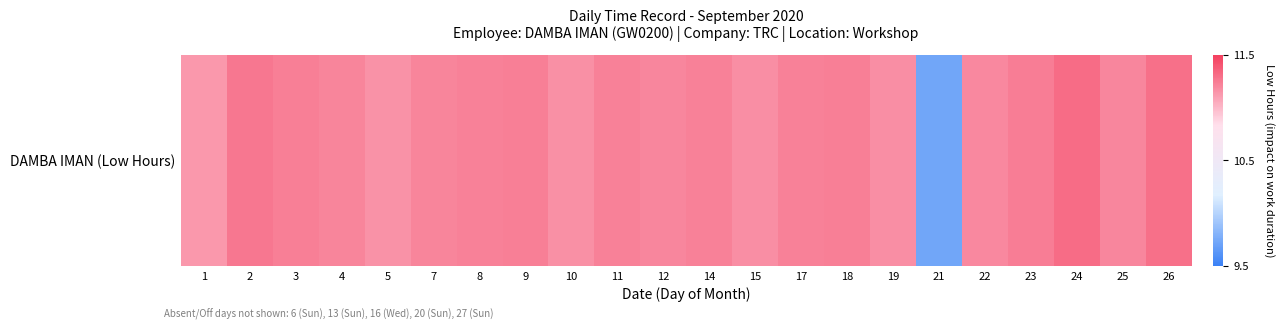

Between 15 and 2, which is larger?

2